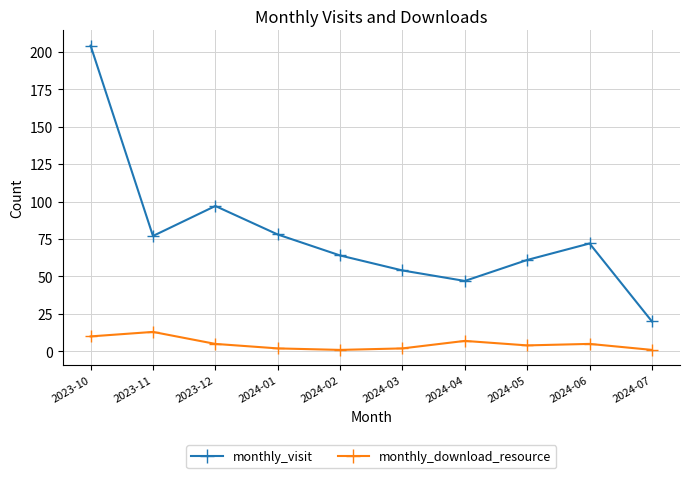

At which category is the sum across all series the highest?

2023-10